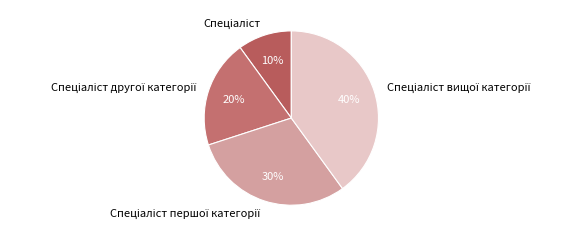

How many segments does this pie chart have?

4